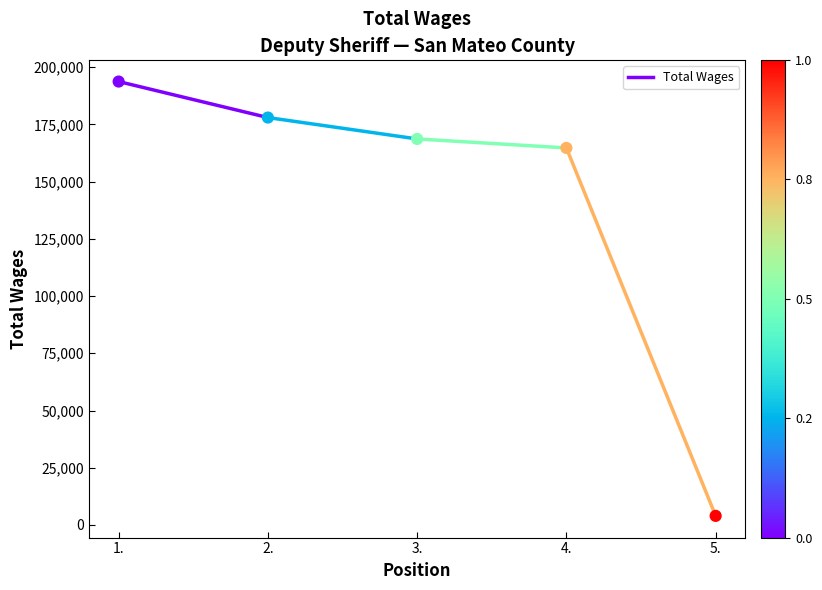

What is the range of Y values (max minus min)?

189718